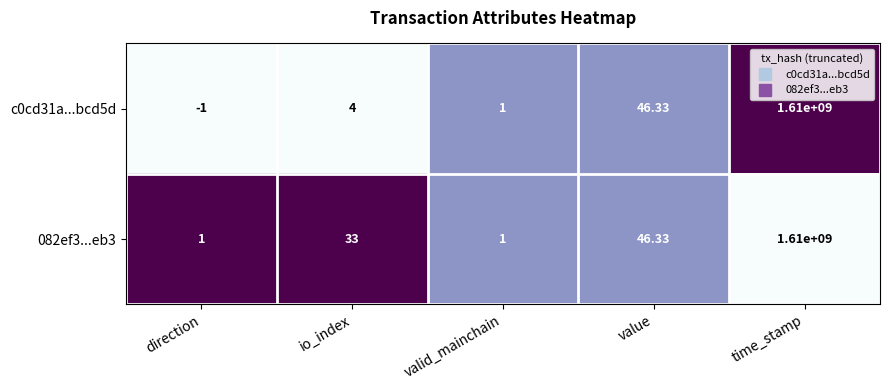

At which category is the sum across all series the highest?

time_stamp